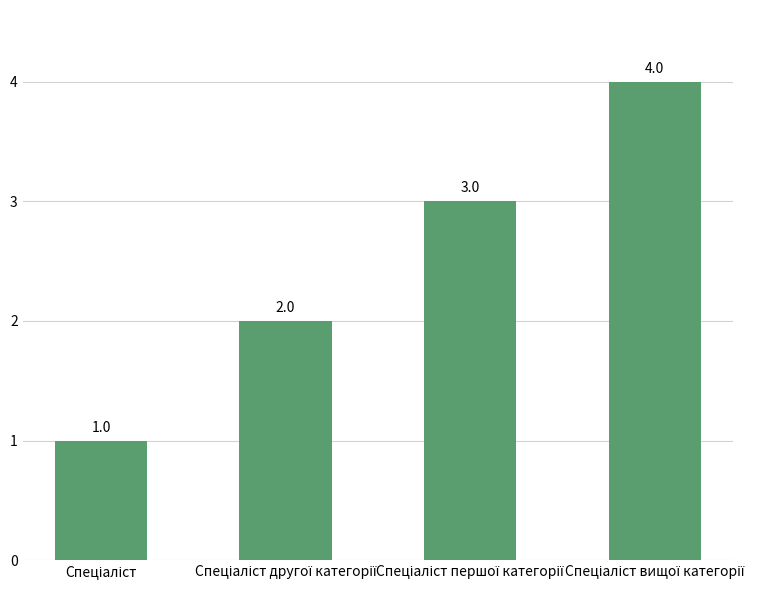

What is the maximum value shown in the chart?

4